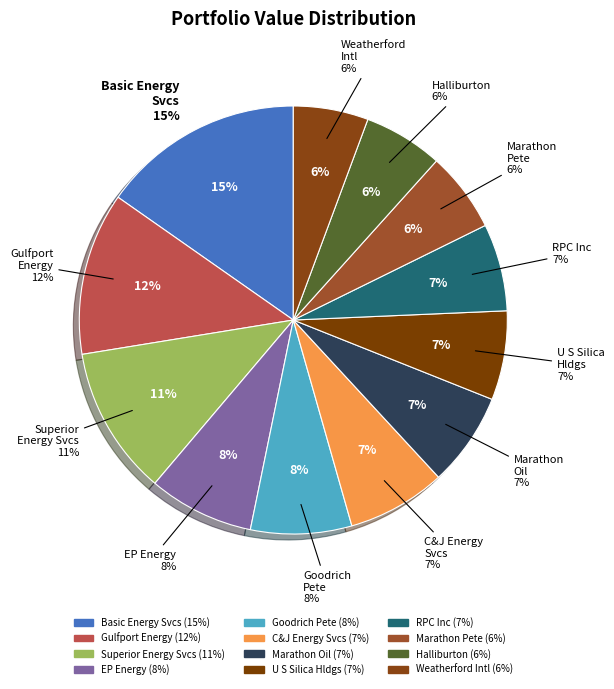

How many slices are in this pie chart?

12